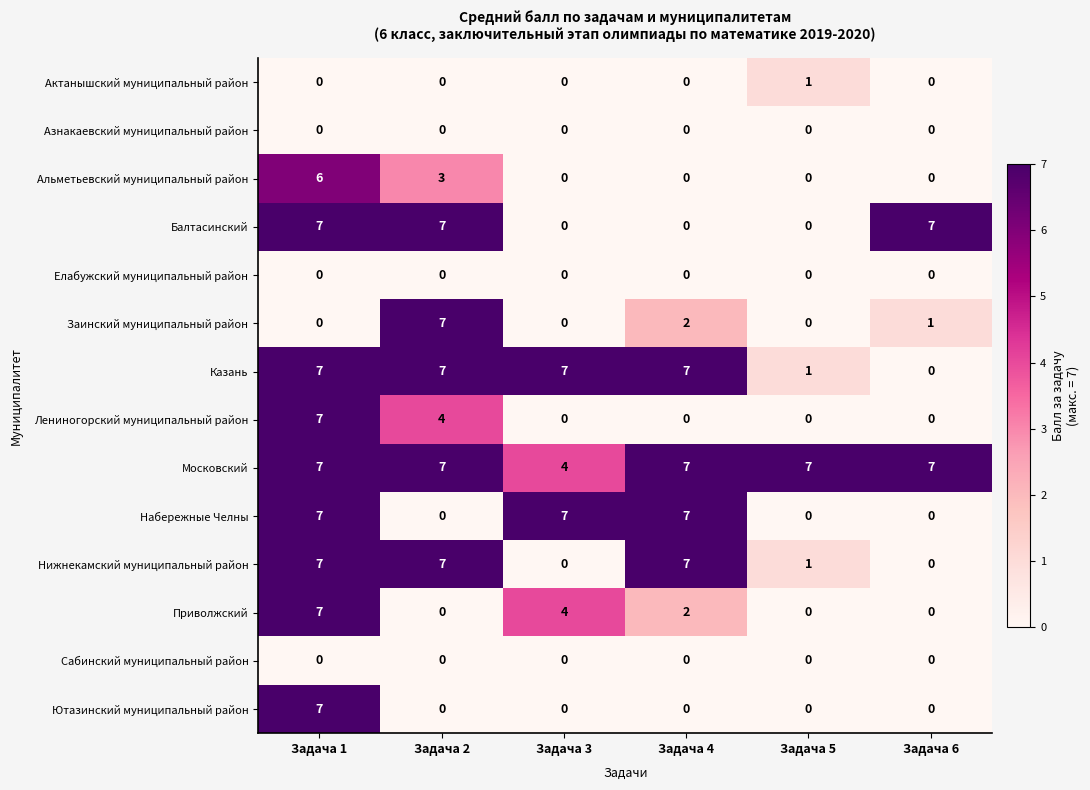

What is the difference between the highest and lowest values at Задача 5?

7